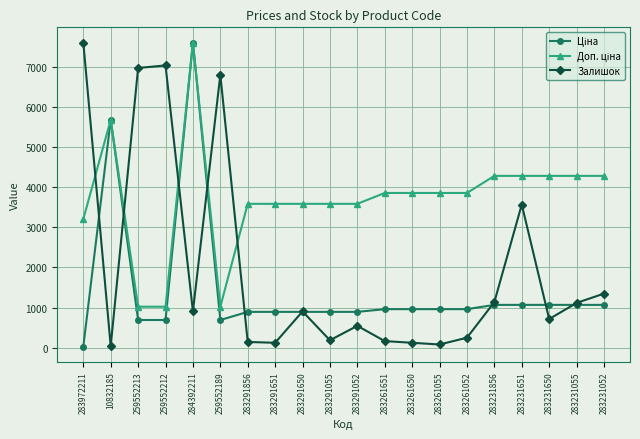

Does the chart display data point markers on the line(s)?

Yes